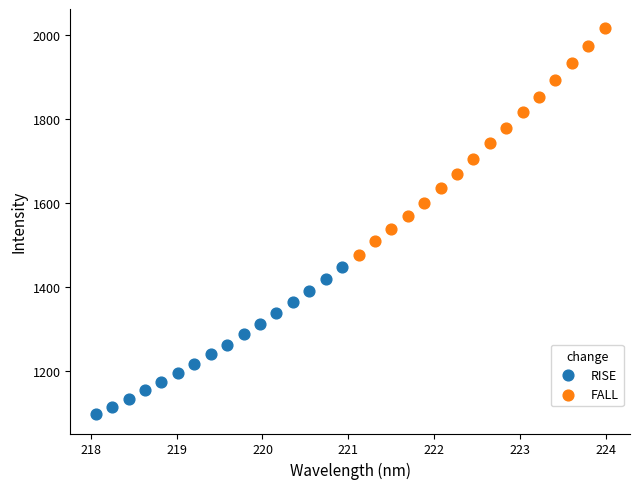

Which series has the largest Y range (max minus min)?

FALL